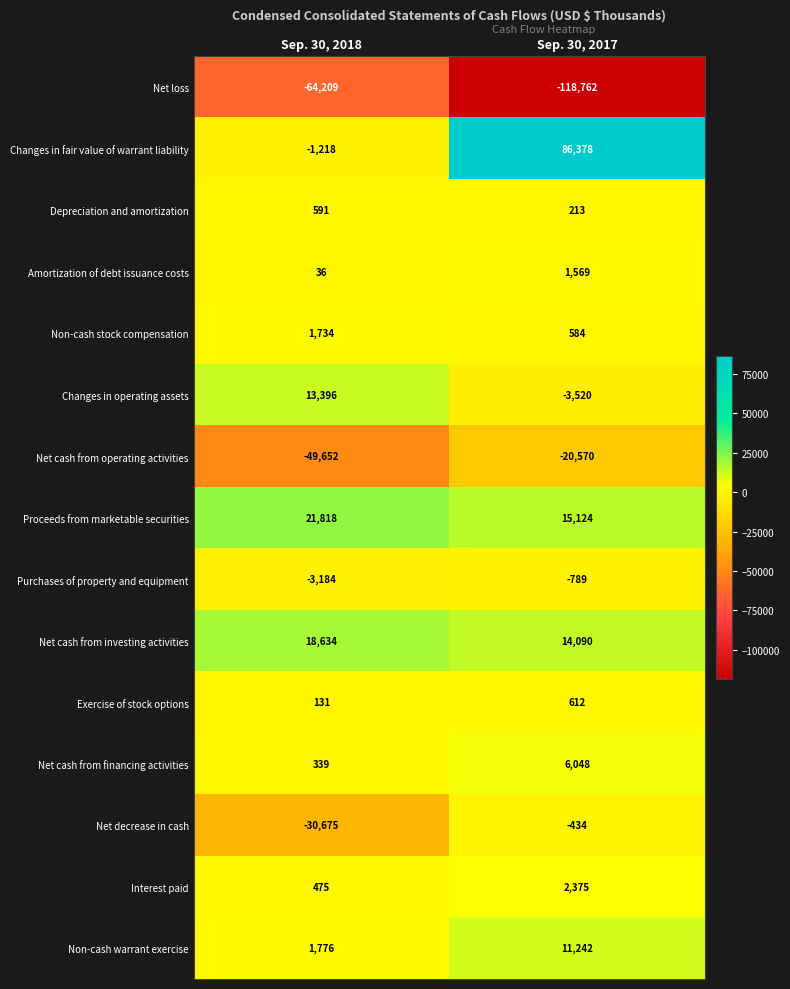

Rank the series at Sep. 30, 2018 from lowest to highest value.

Net loss, Net cash from operating activities, Net decrease in cash, Purchases of property and equipment, Changes in fair value of warrant liability, Amortization of debt issuance costs, Exercise of stock options, Net cash from financing activities, Interest paid, Depreciation and amortization, Non-cash stock compensation, Non-cash warrant exercise, Changes in operating assets, Net cash from investing activities, Proceeds from marketable securities